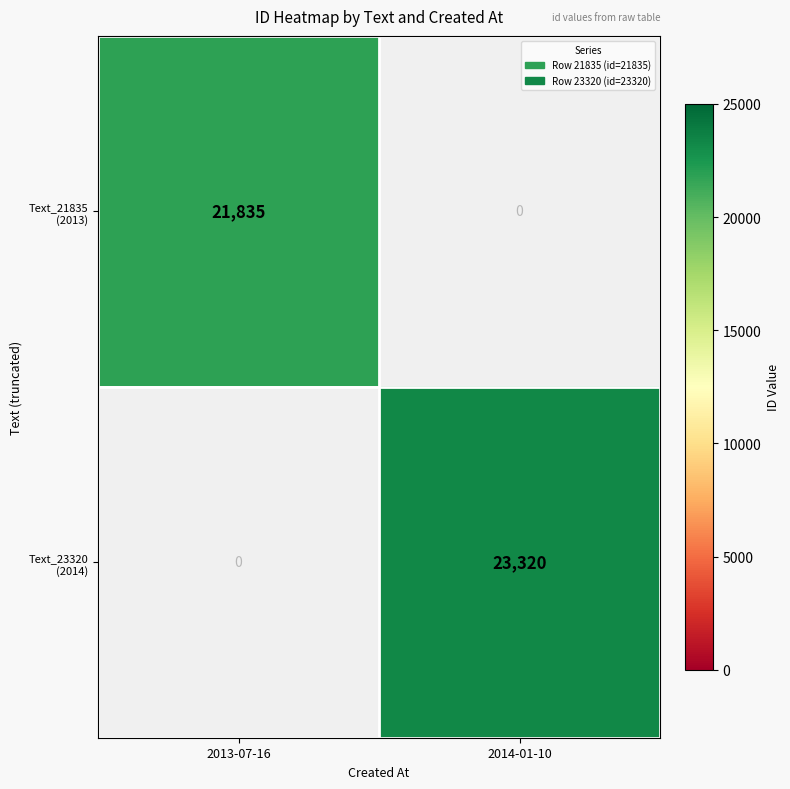

What value does the Text_21835 (2013) series have at 2013-07-16?

21835.0